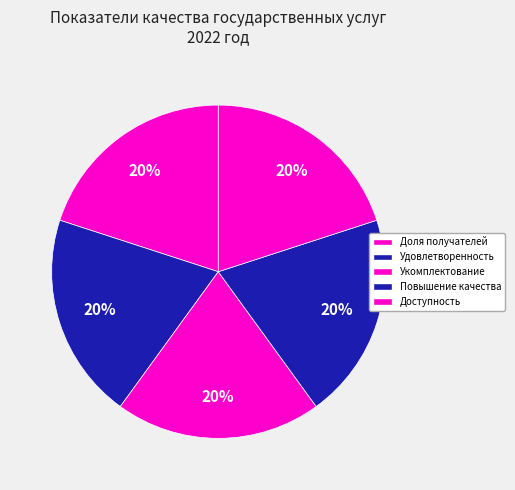

Count the number of slices in the pie.

5